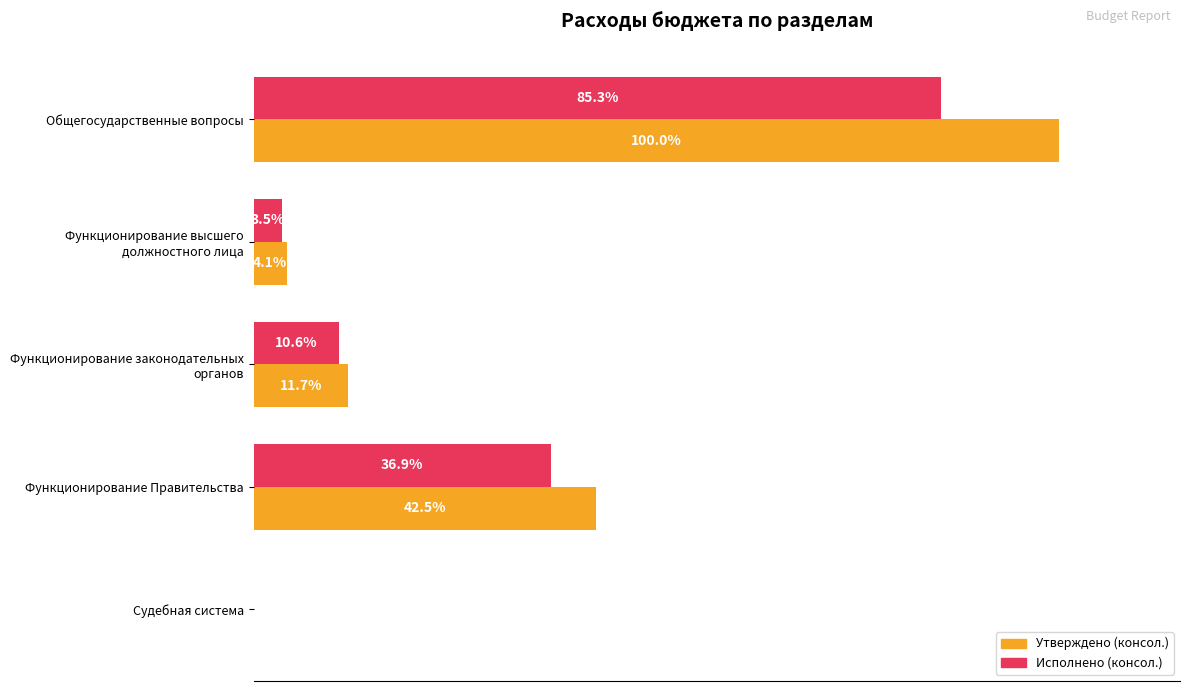

Where is Исполнено (консол.) nearest to the value 42?

Функционирование Правительства